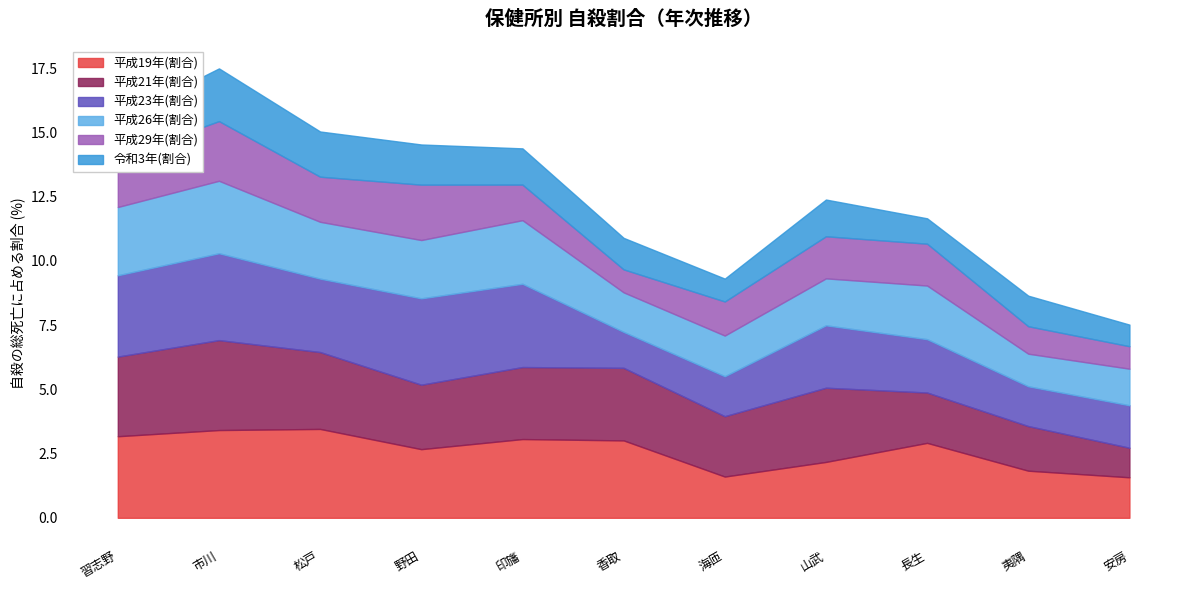

Where is 平成23年(割合) nearest to the value 2?

長生